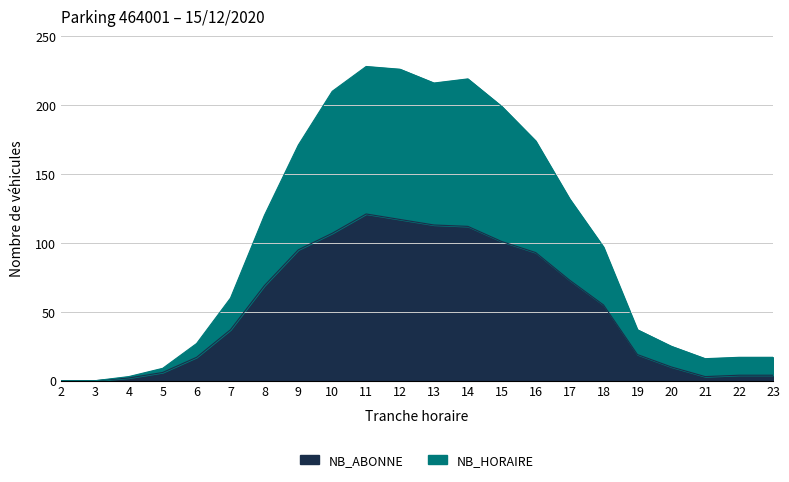

Which category has the highest value across all series?

11